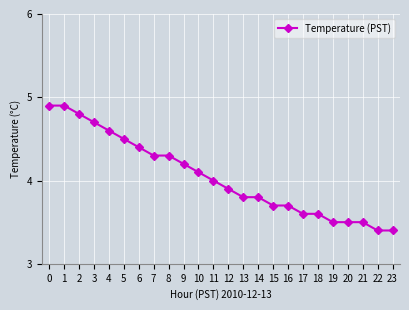

What is the greatest value displayed?

4.9